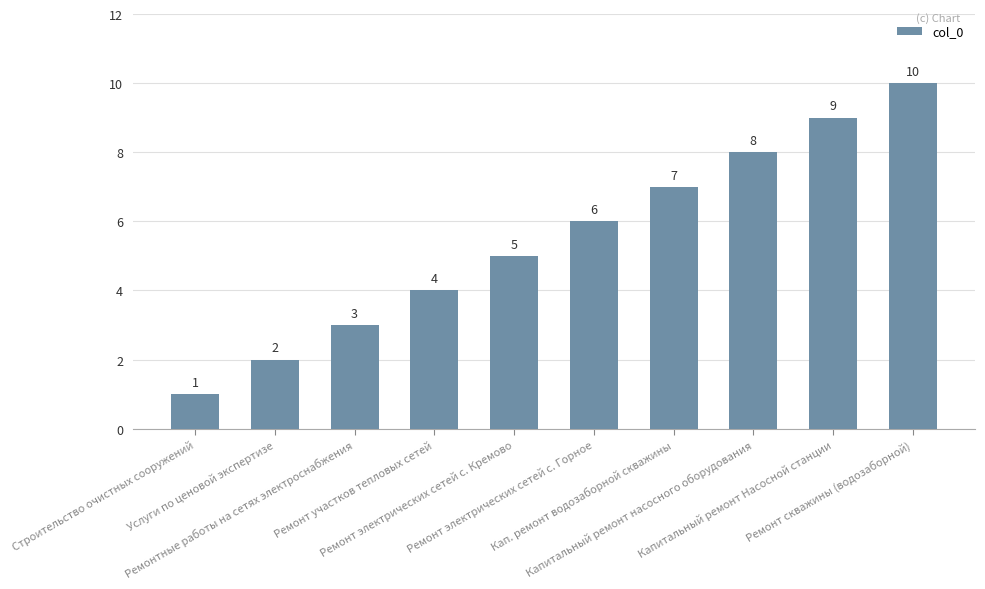

Where is the data nearest to the value 5?

Ремонт электрических сетей с. Кремово